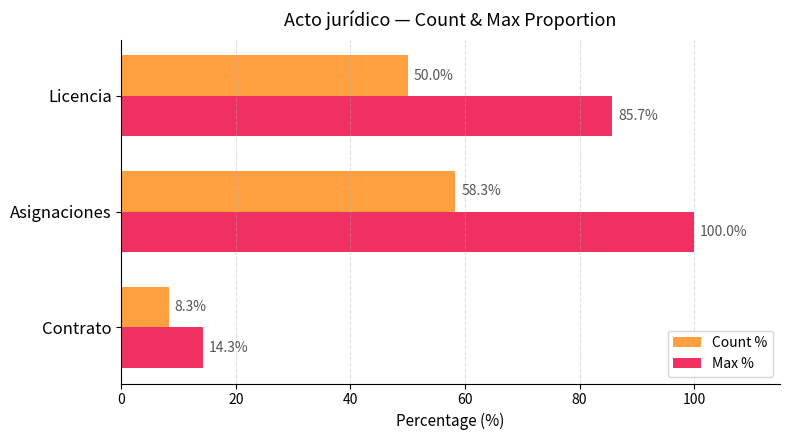

The Count % series shows 75.7 at Licencia. True or false?

False